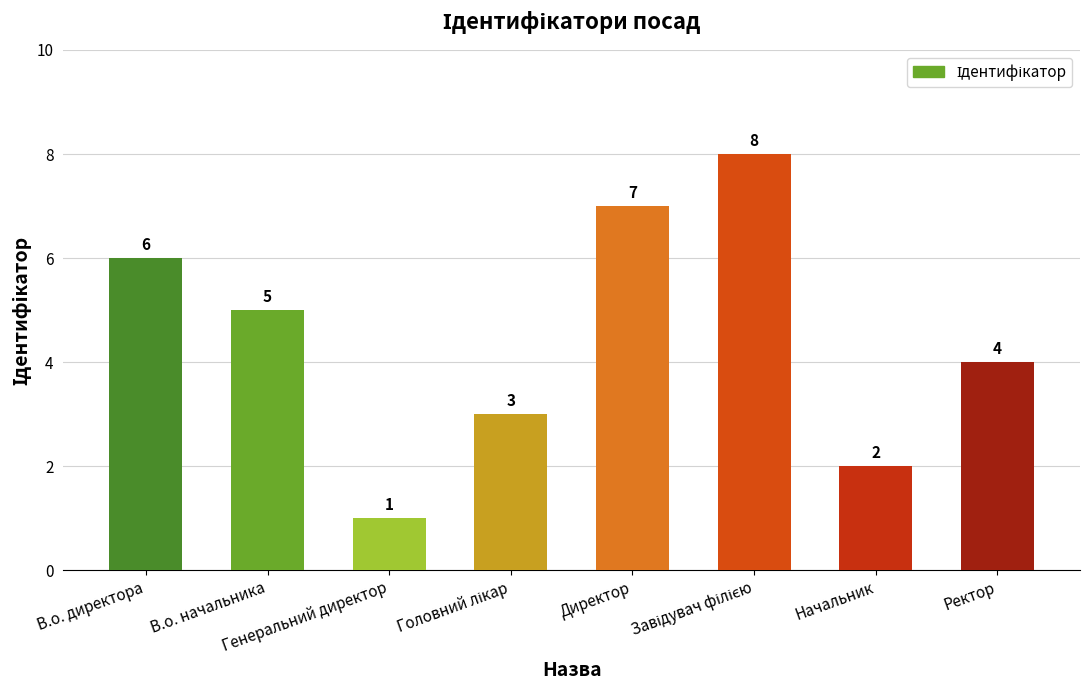

How many values are between 3 and 7?

5